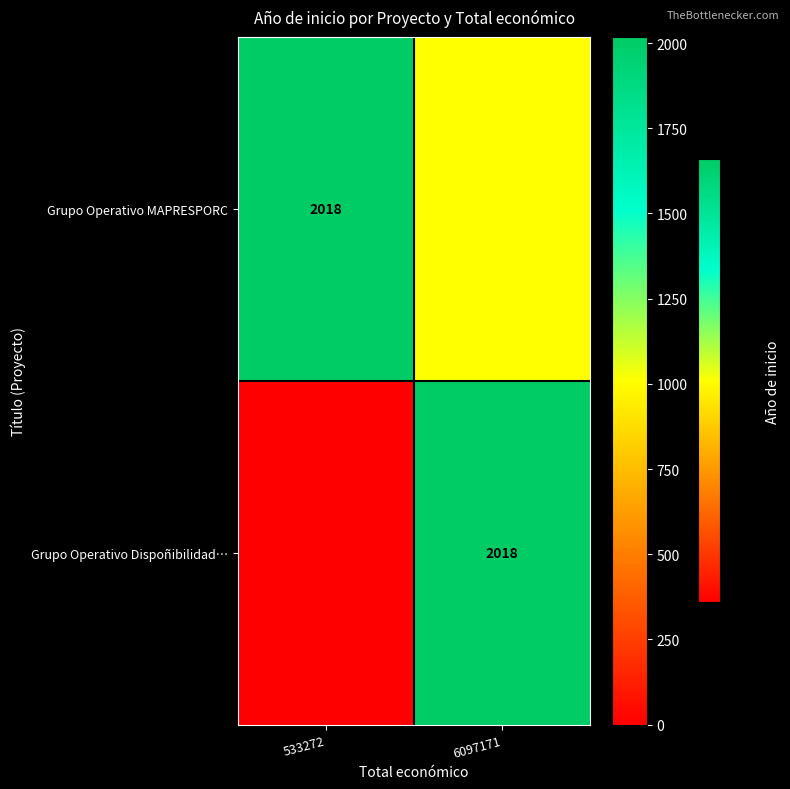

Rank the series at 533272 from lowest to highest value.

Grupo Operativo Dispoñibilidad…, Grupo Operativo MAPRESPORC